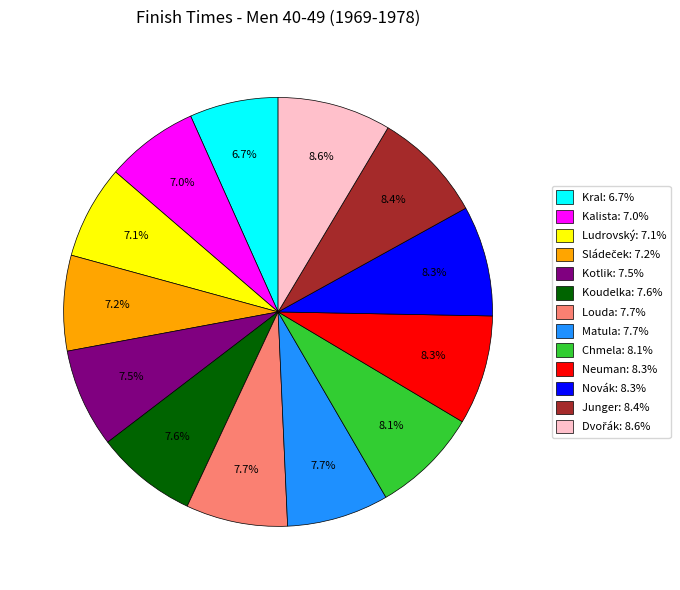

To the nearest percent, what is the average slice percentage?

8%